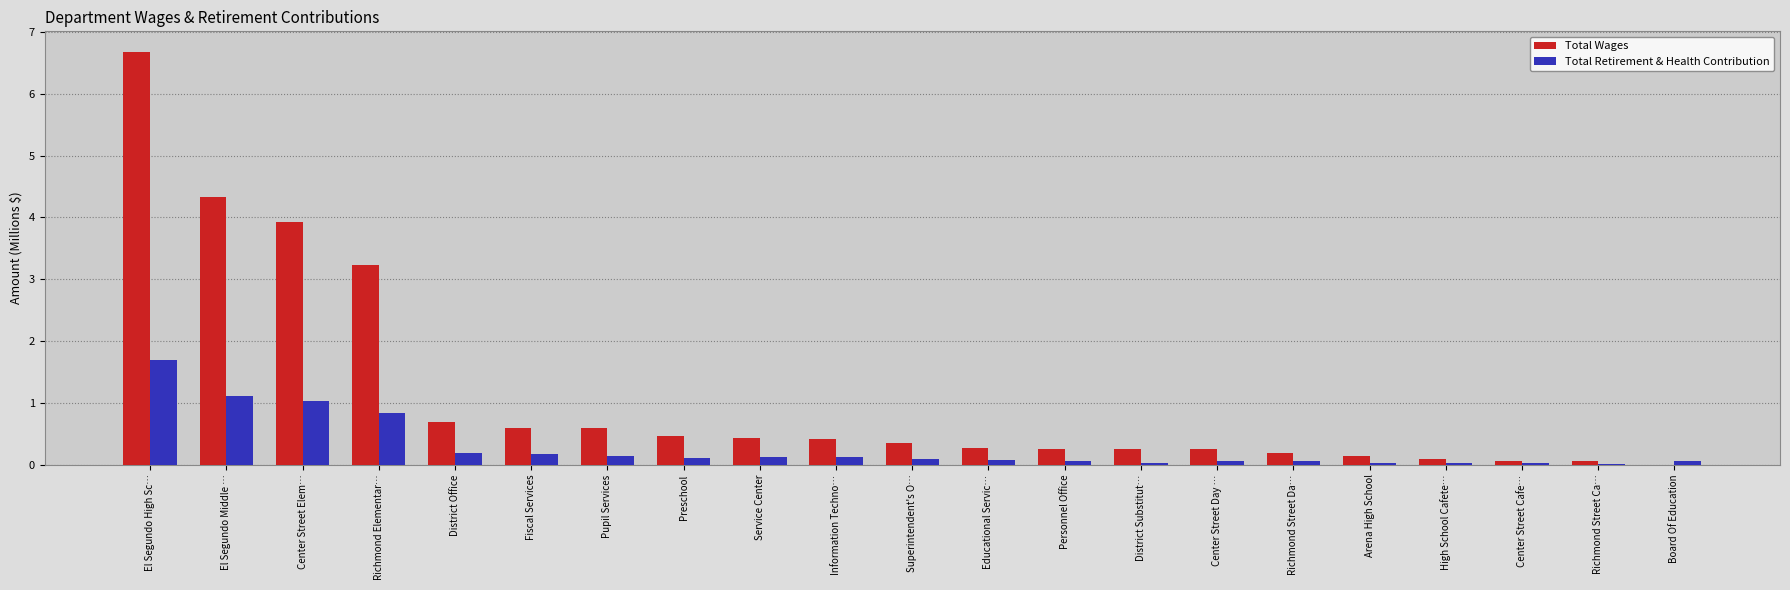

Is the value of Total Wages at Richmond Elementar… greater than the value of Total Retirement & Health Contribution at Service Center?

Yes